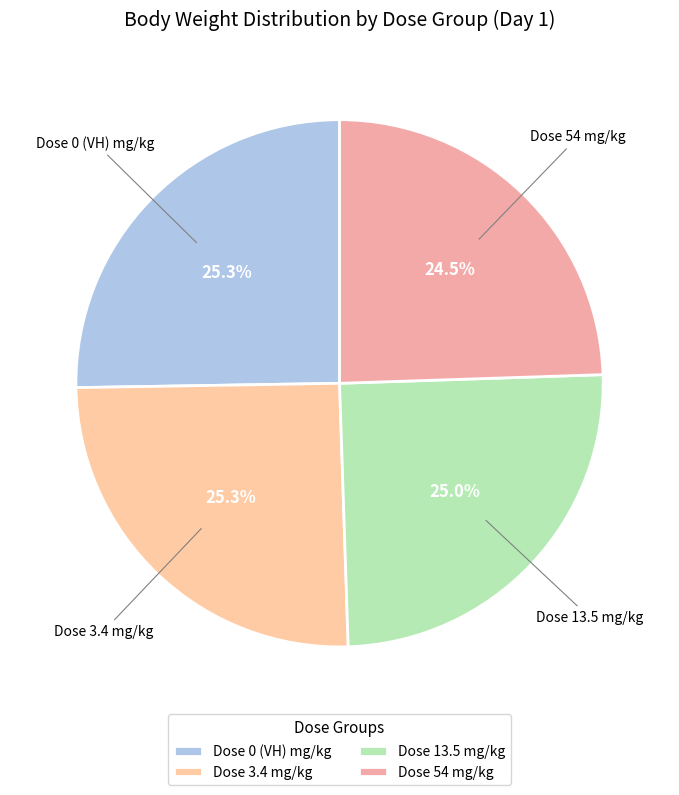

Which slice is the smallest?

Dose 54 mg/kg